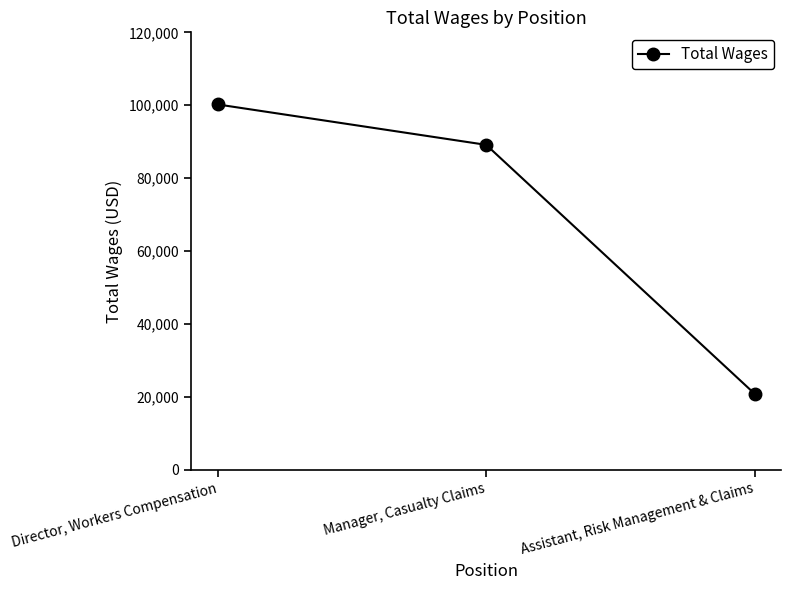

Reading left to right, extract all data points from this chart.

100218	89147	20920